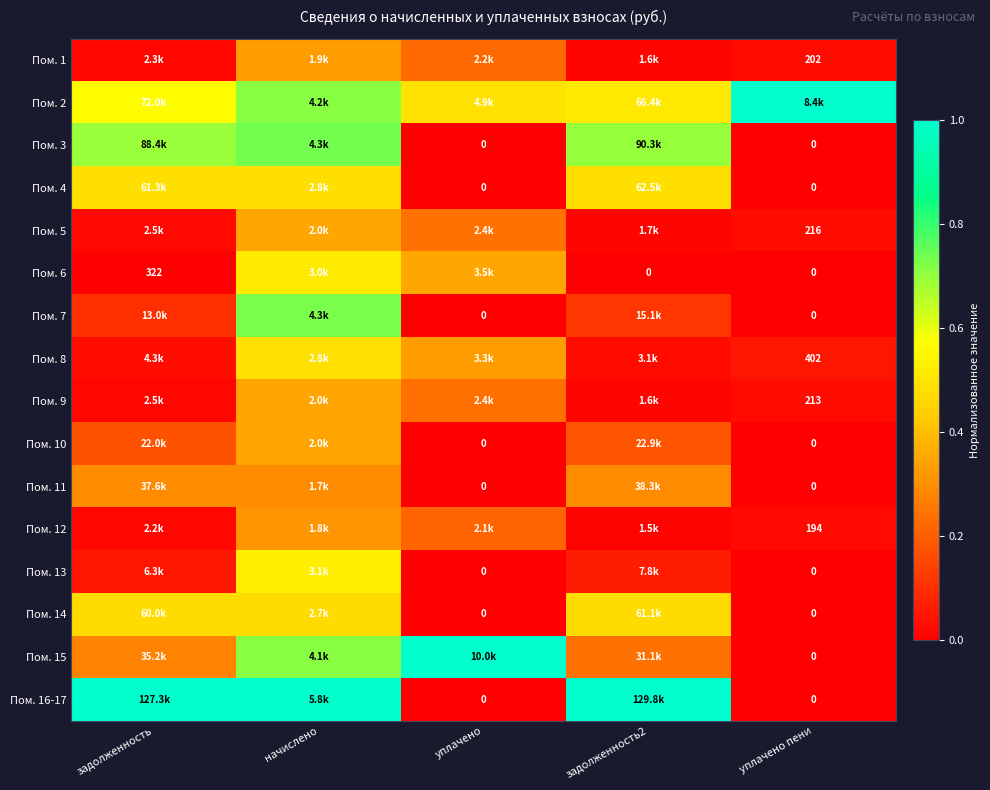

Read the Пом. 9 value at уплачено.

0.2